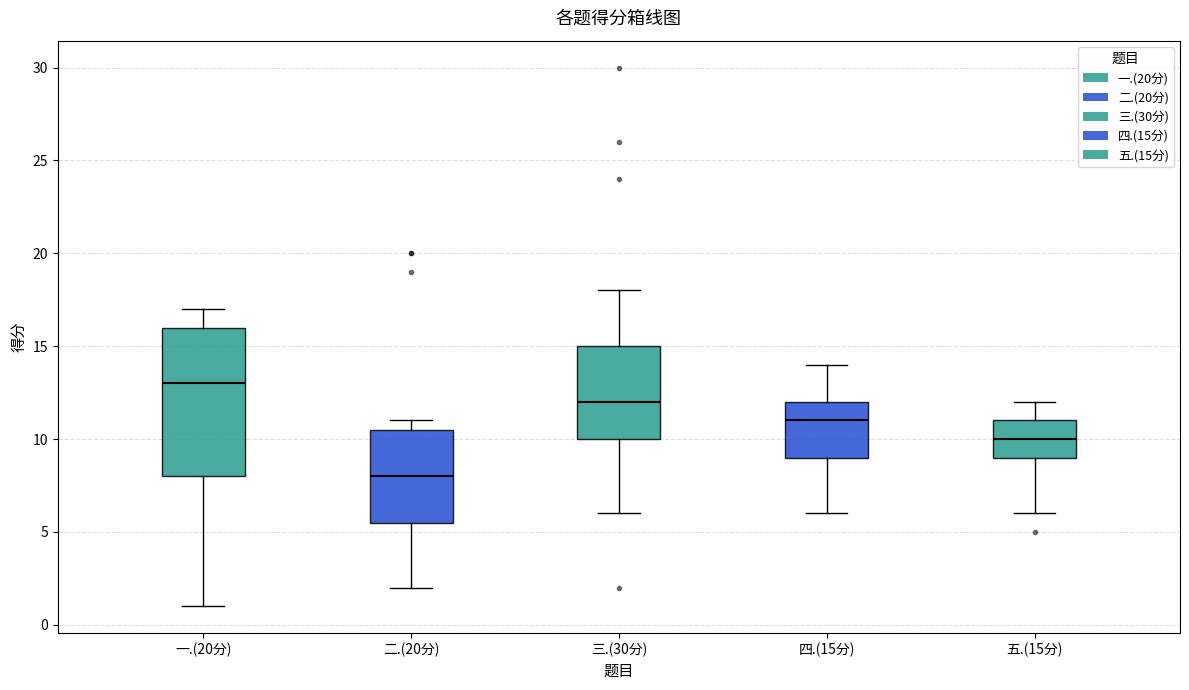

Reading left to right, read every box against the y-axis: the position of its median line, the range the box covers, and the ends of its whiskers. The values are not printed on the chart, so give them approximately, as read against the axis.

一.(20分): median 13.0, box 8.0 to 16.0, whiskers 1.0 to 17.0
二.(20分): median 8.0, box 5.5 to 10.5, whiskers 2.0 to 11.0
三.(30分): median 12.0, box 10.0 to 15.0, whiskers 6.0 to 18.0
四.(15分): median 11.0, box 9.0 to 12.0, whiskers 6.0 to 14.0
五.(15分): median 10.0, box 9.0 to 11.0, whiskers 6.0 to 12.0